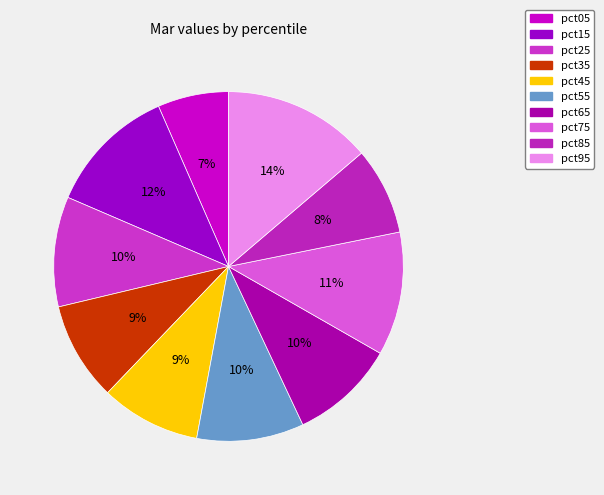

Is it true that pct75 is 1% of the pie?

False